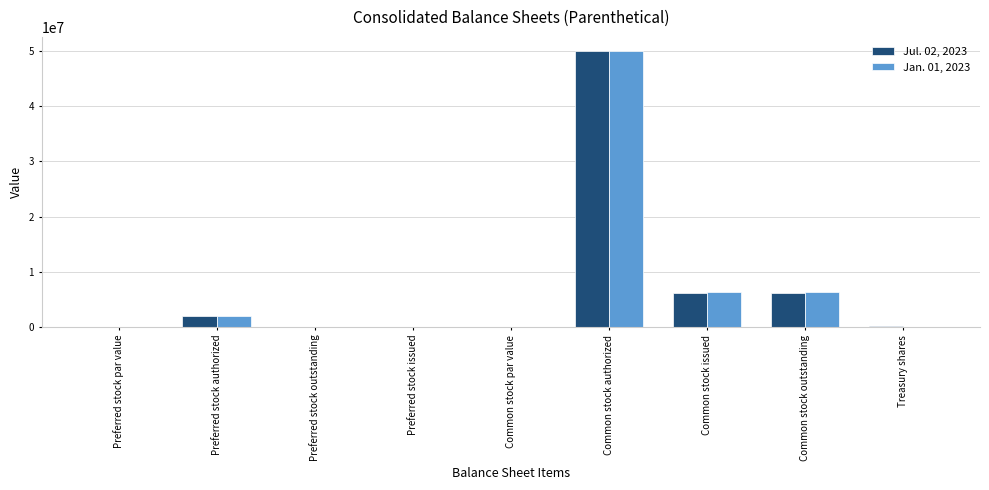

Read the Jul. 02, 2023 value at Common stock authorized.

50000000.0